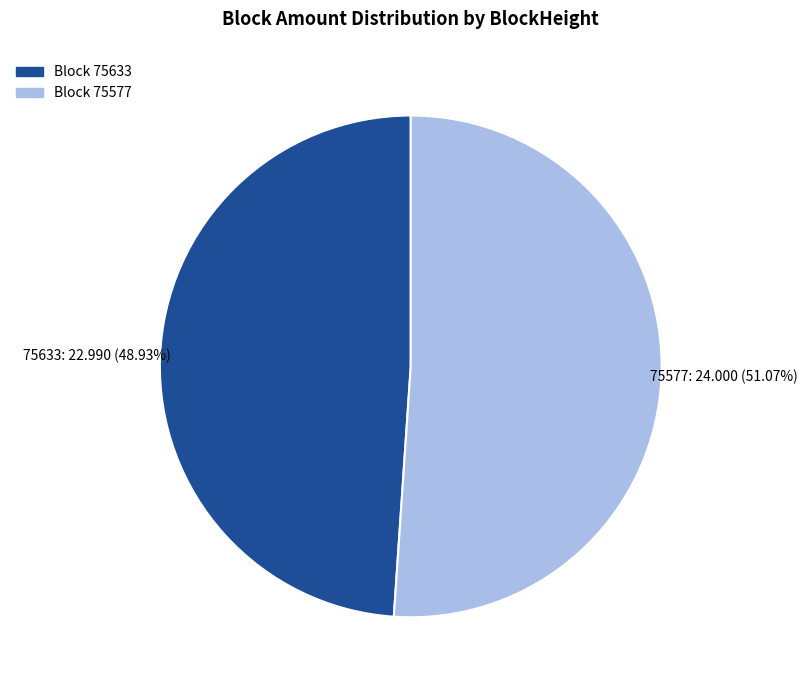

Rank the categories by value from highest to lowest.

75577, 75633